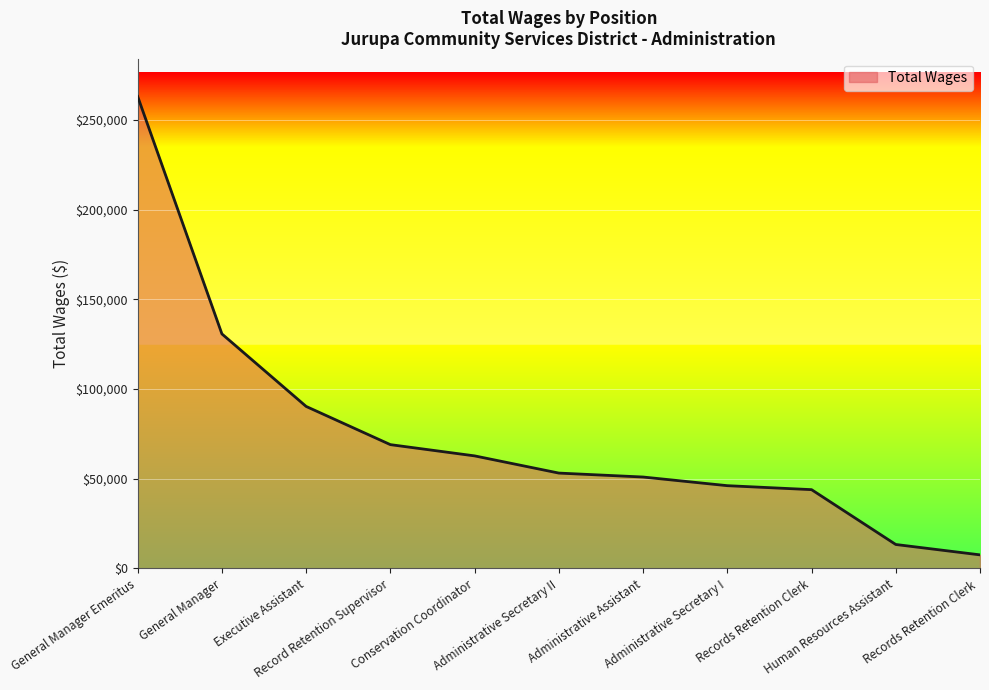

What position from the right is Record Retention Supervisor?

8